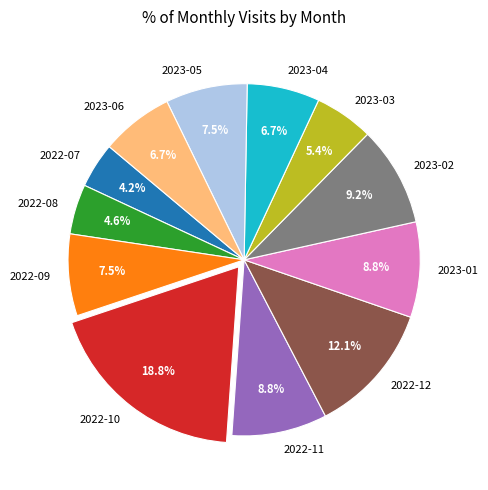

To the nearest percent, what portion does 2022-12 represent?

12%